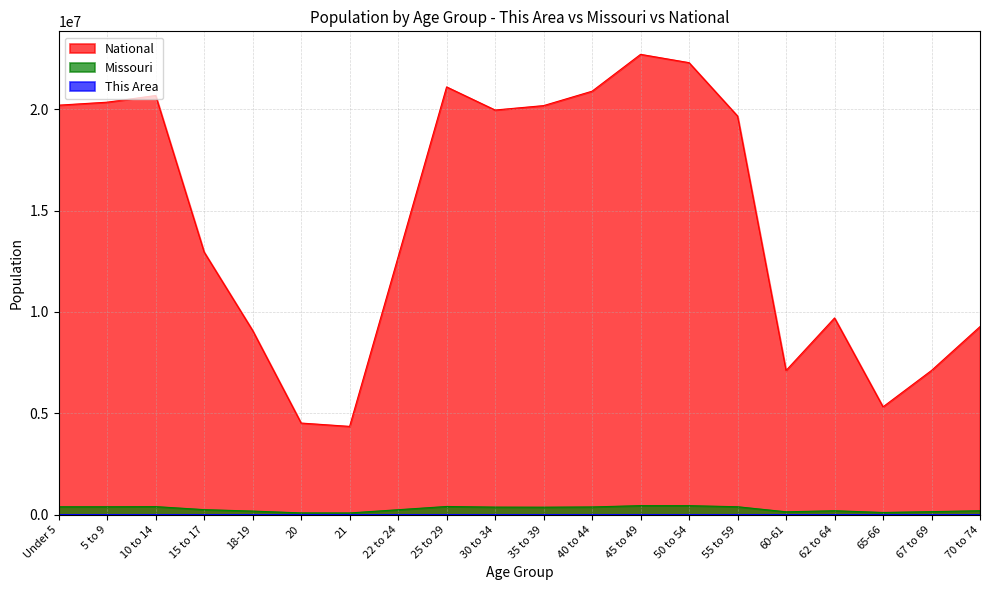

Where does the This Area series first go above 1932?

Under 5